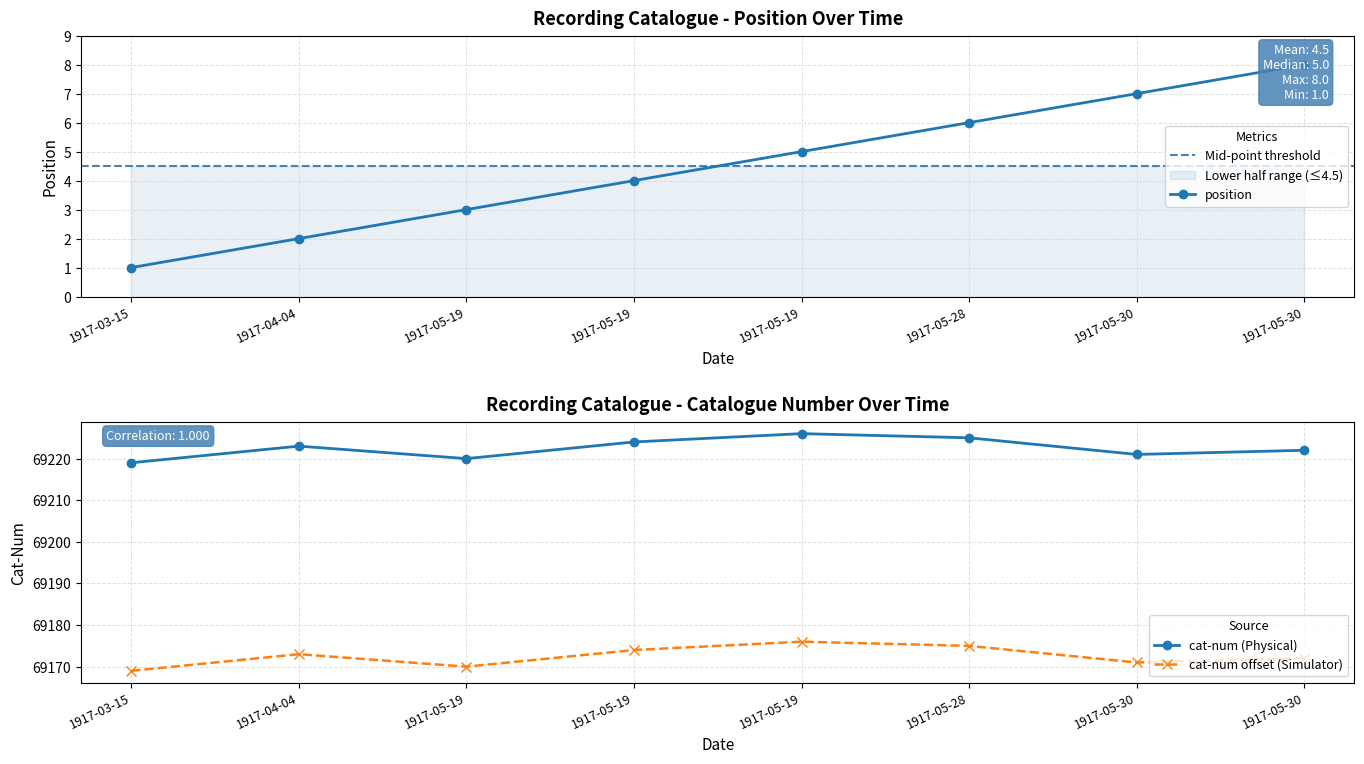

True or false: cat-num and position cross at least once.

False